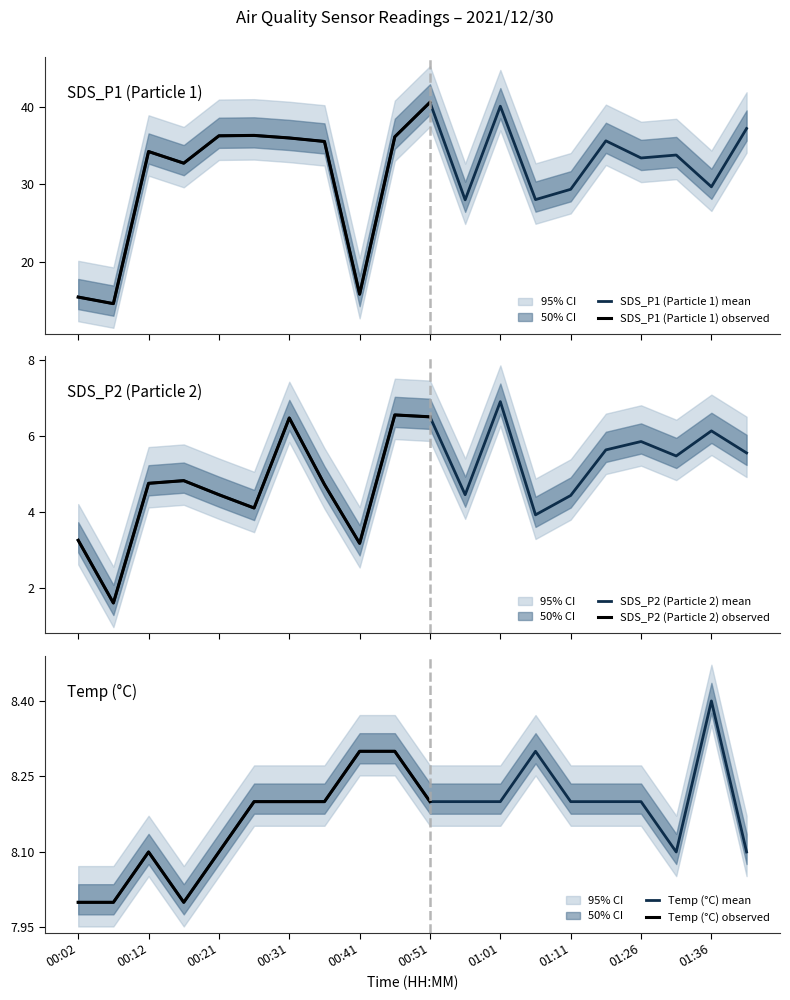

Reading left to right, transcribe all the data shown in this chart.

SDS_P1: 15.5	14.6	34.2	32.8	36.3	36.3	36.0	35.5	15.8	36.1	40.6	28.0	40.1	28.1	29.4	35.6	33.4	33.8	29.7	37.2
SDS_P2: 3.2	1.6	4.8	4.8	4.5	4.1	6.5	4.7	3.2	6.5	6.5	4.5	6.9	3.9	4.4	5.6	5.8	5.5	6.1	5.5
Temp: 8.0	8.0	8.1	8.0	8.1	8.2	8.2	8.2	8.3	8.3	8.2	8.2	8.2	8.3	8.2	8.2	8.2	8.1	8.4	8.1